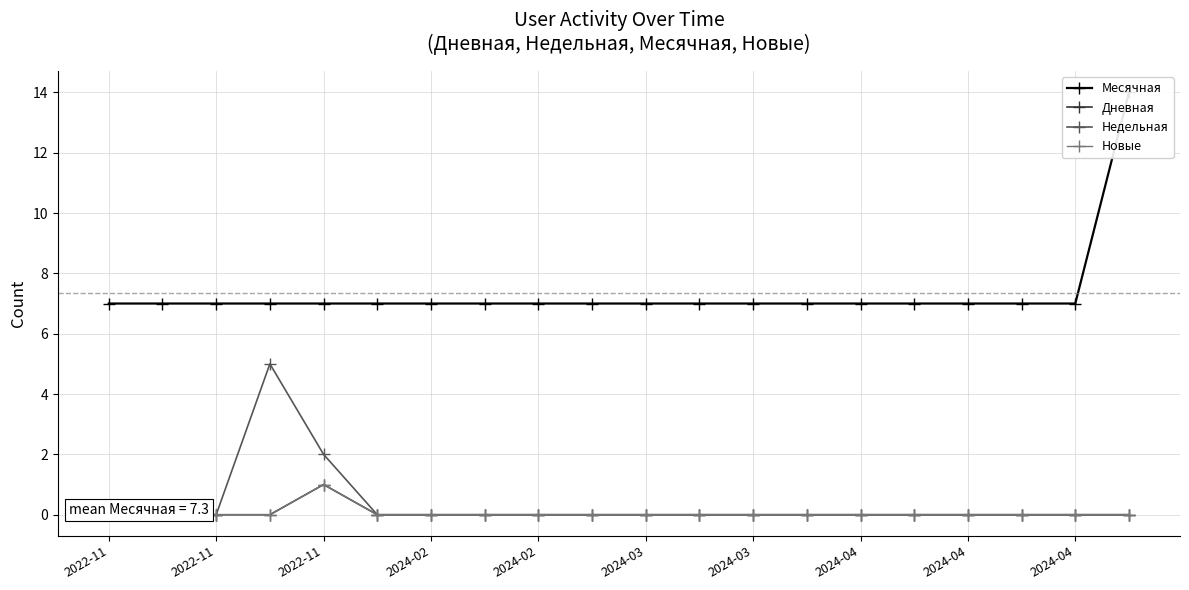

The Недельная series shows -3 at 2024-04. True or false?

False